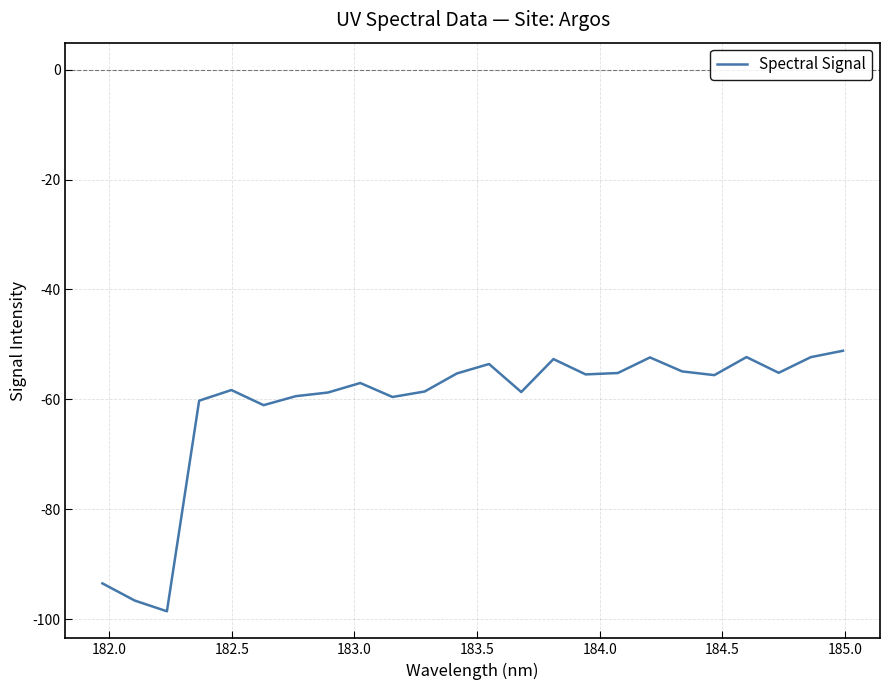

What is the minimum value shown in the chart?

-98.6